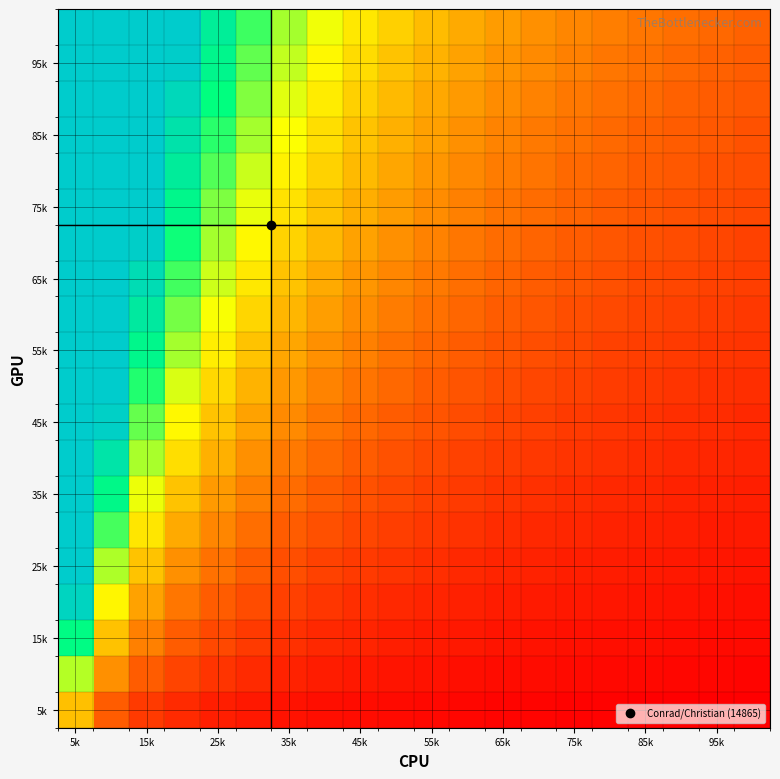

Count the number of data series in this chart.

20